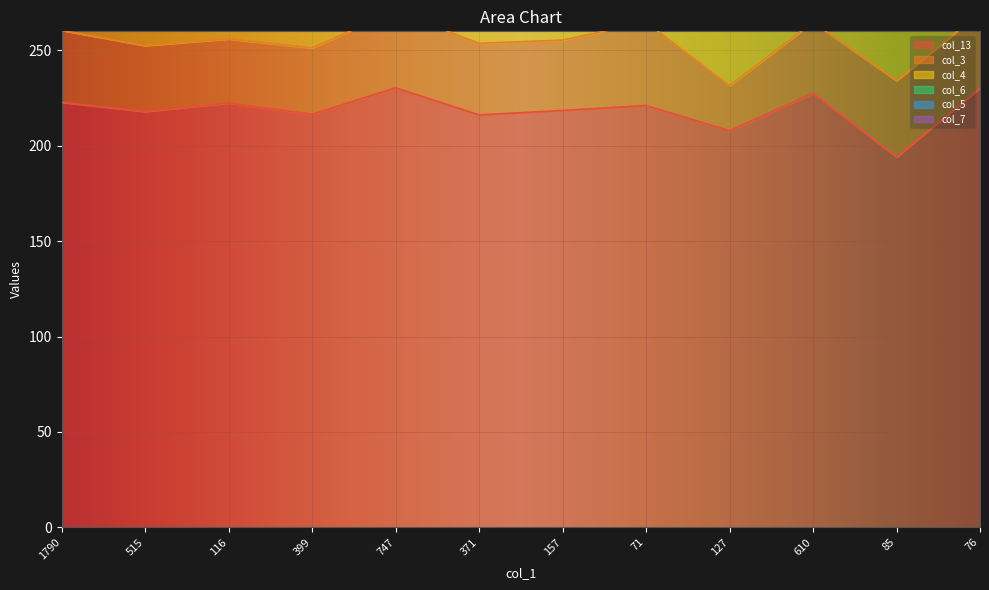

Between 127 and 76, which series saw the biggest shift?

col_13